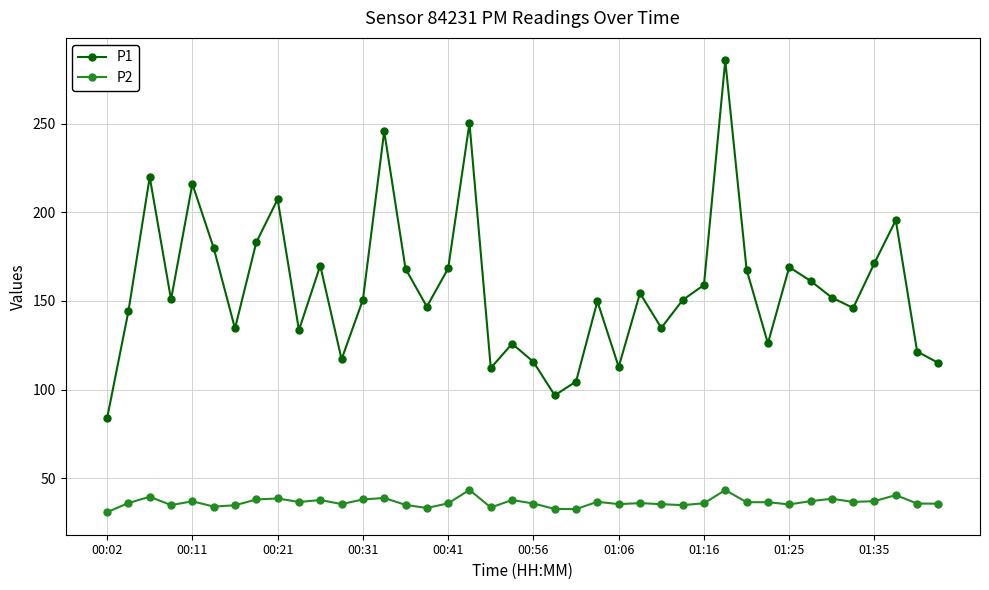

What is the value of the P1 point at the 1st from the left?

83.8